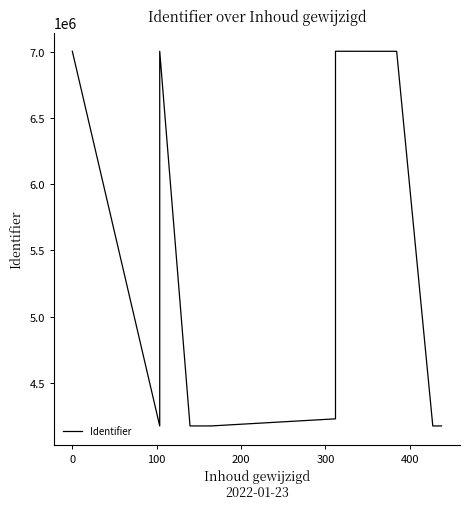

How many values exceed 4174085?

6